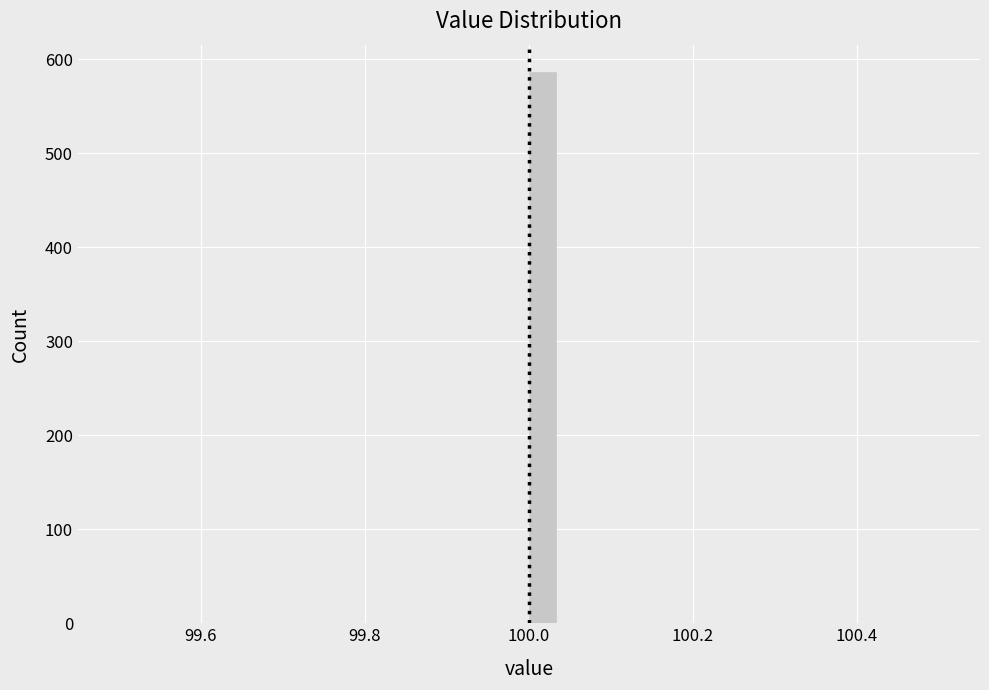

Read against the x-axis, roughly where is the centre of the tallest bar?

100.02